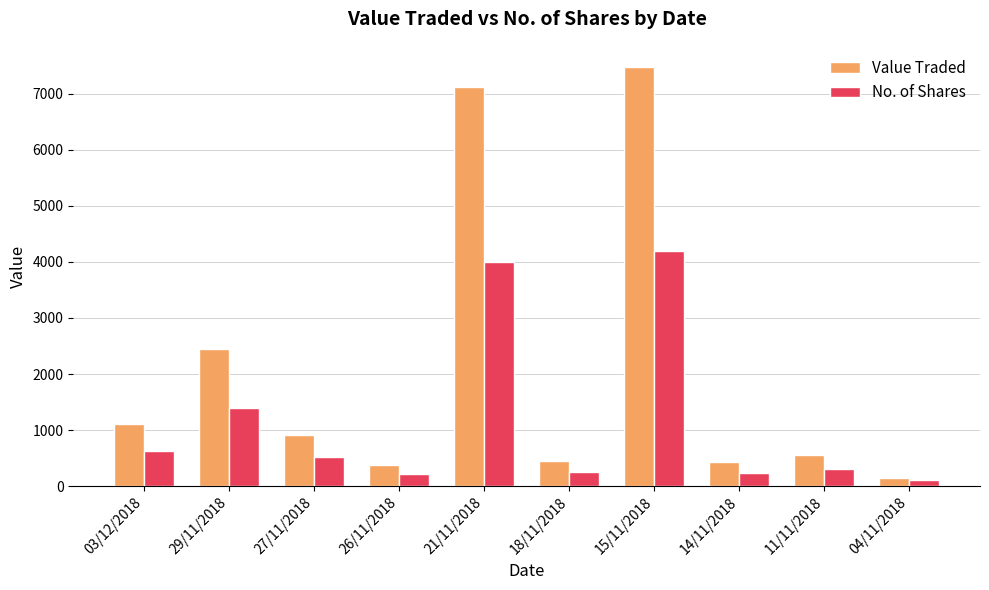

Which series changed the most between 26/11/2018 and 21/11/2018?

Value Traded